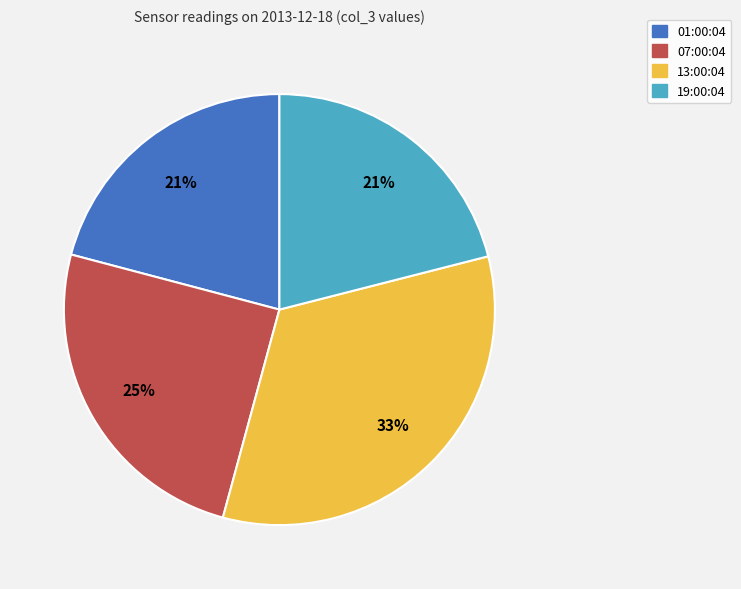

To the nearest percent, what is the average slice percentage?

25%